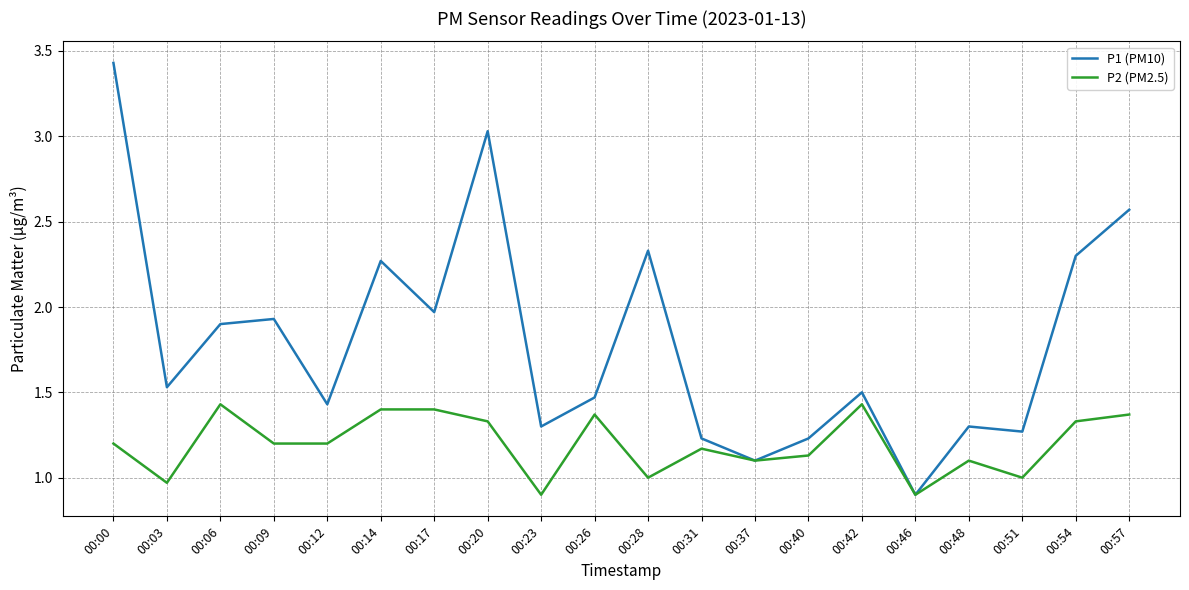

What is the sum of all P1 (PM10) values?

36.0